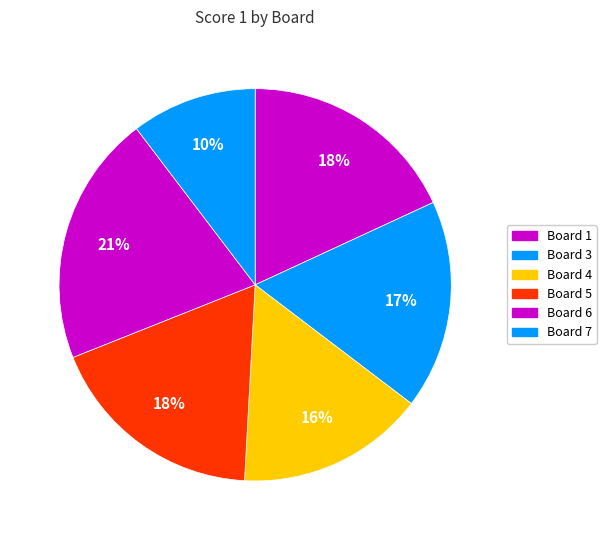

Count the number of slices in the pie.

6